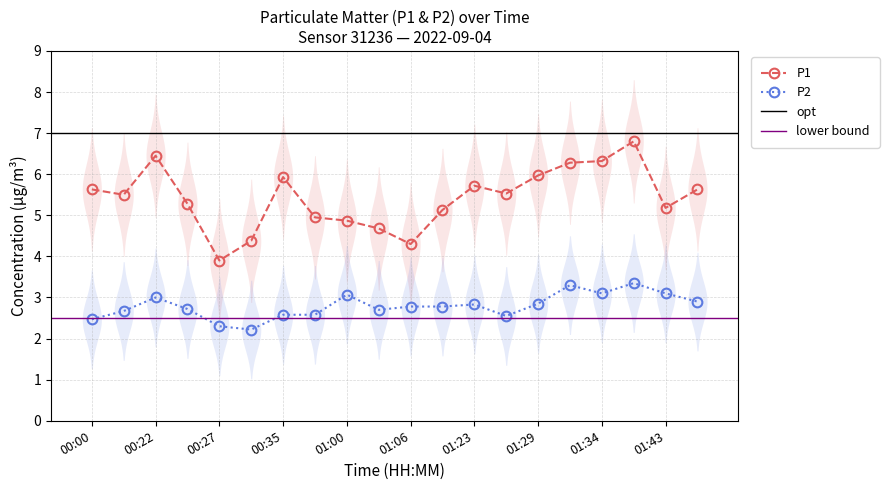

The value of P1 at 01:29 is 6.0. True or false?

True